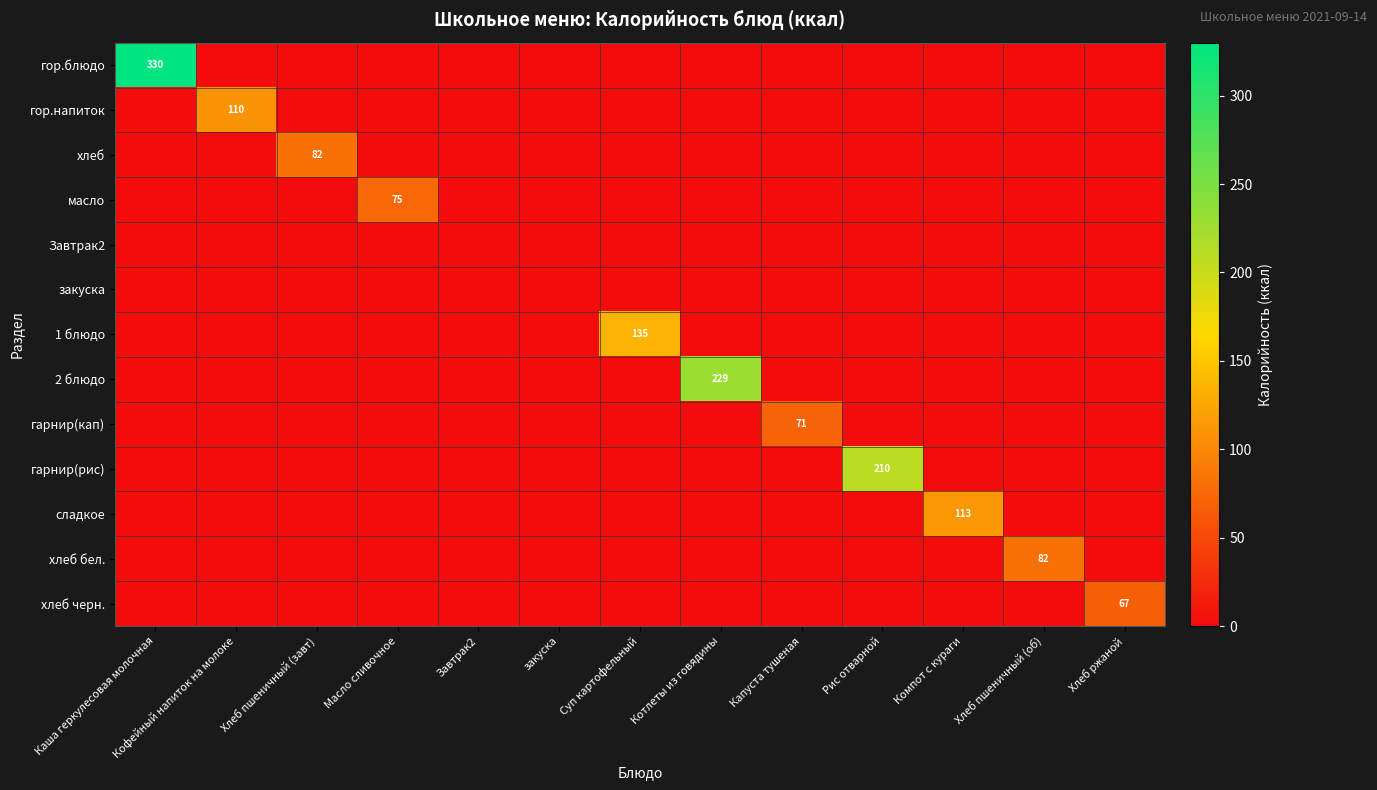

Is it true that хлеб equals 82 at Хлеб пшеничный (завт)?

True